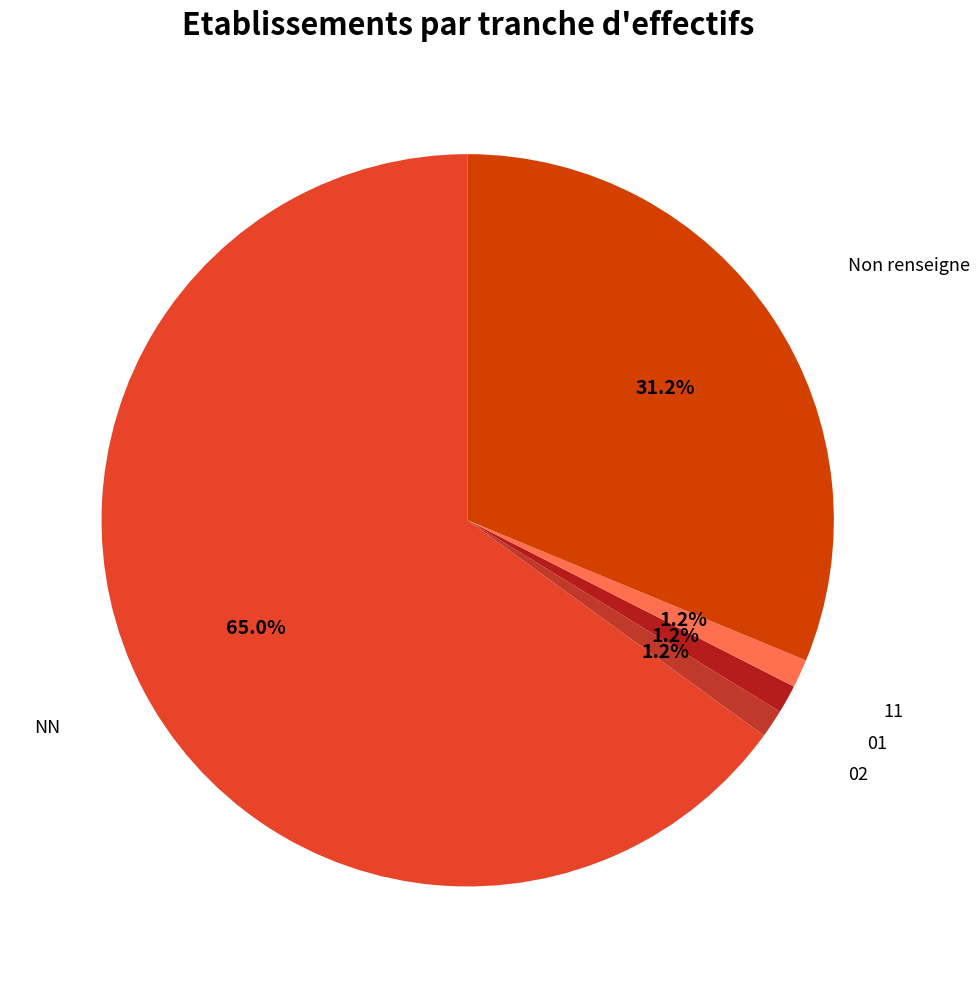

How many slices are in this pie chart?

5